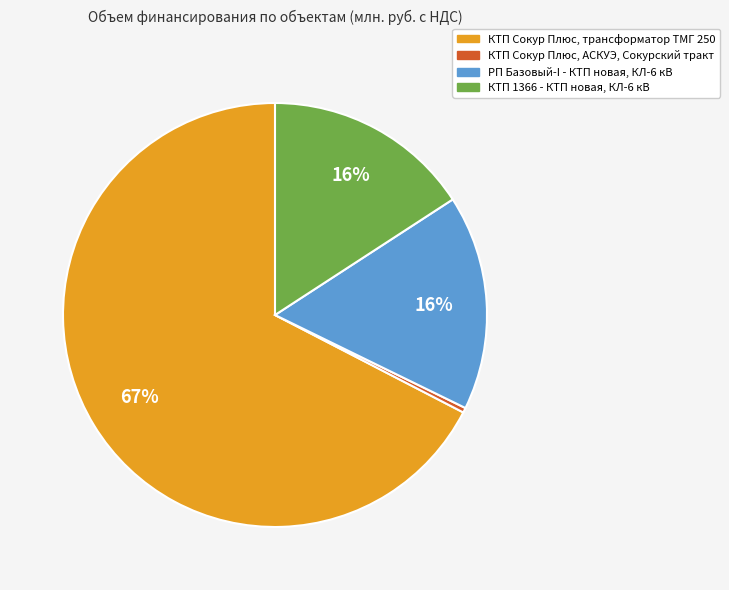

Is the sum of КТП Сокур Плюс, АСКУЭ, Сокурский тракт and КТП 1366 - КТП новая, КЛ-6 кВ greater than half?

No